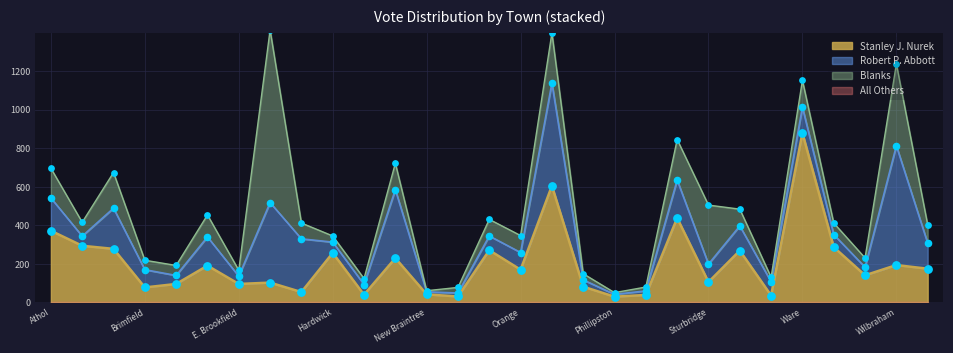

What is the total value across all series at Hardwick?

345